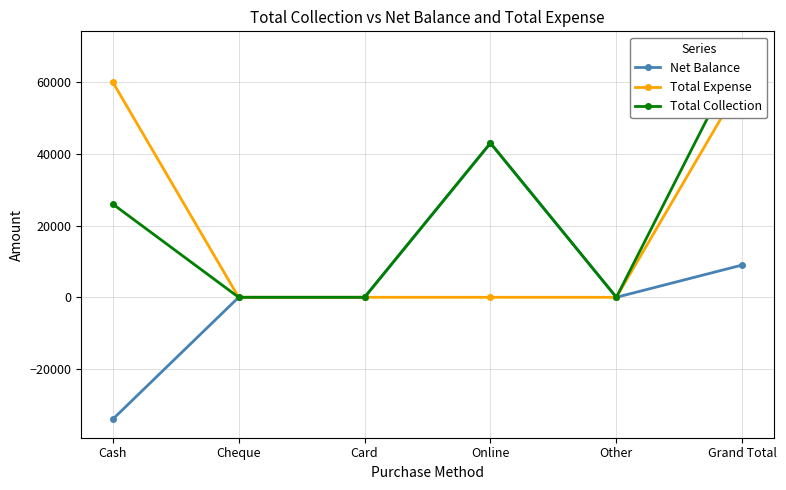

How many positive values does the Total Collection series have?

3